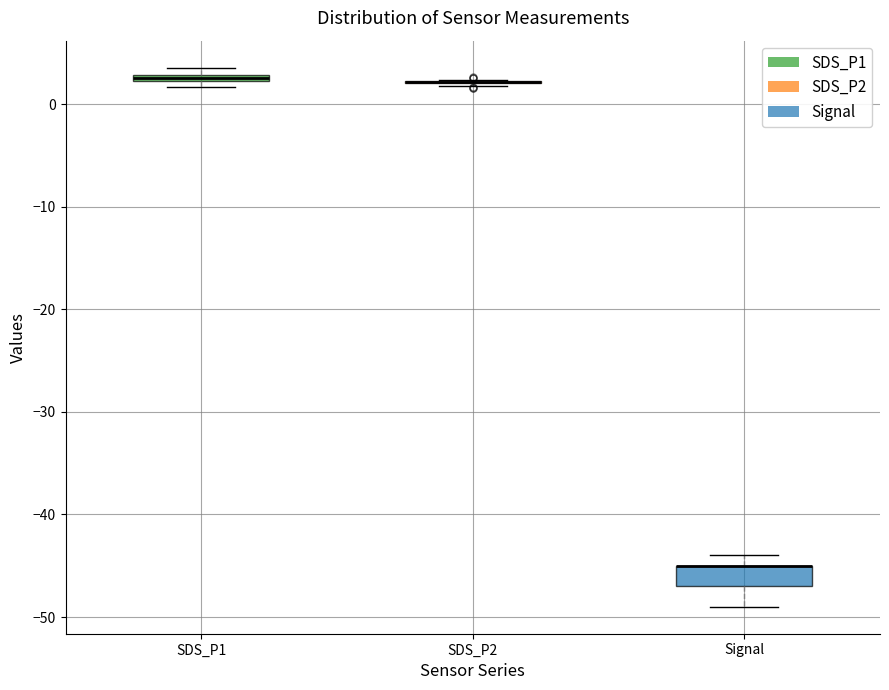

Where is the lower edge of the box for SDS_P1 on the y-axis? The values are not printed on the chart, so give them approximately, as read against the axis.

2